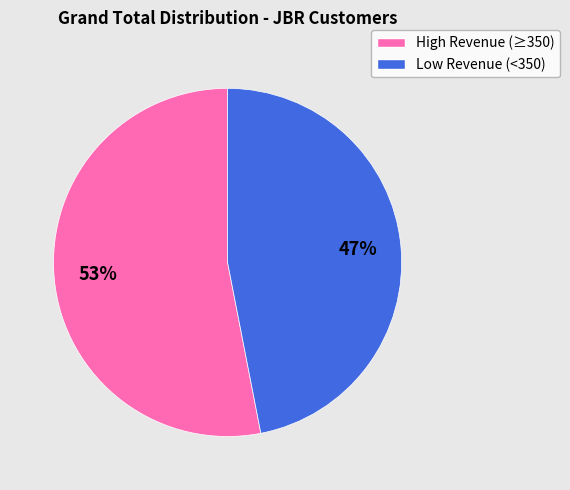

Is there a majority slice in this chart?

Yes